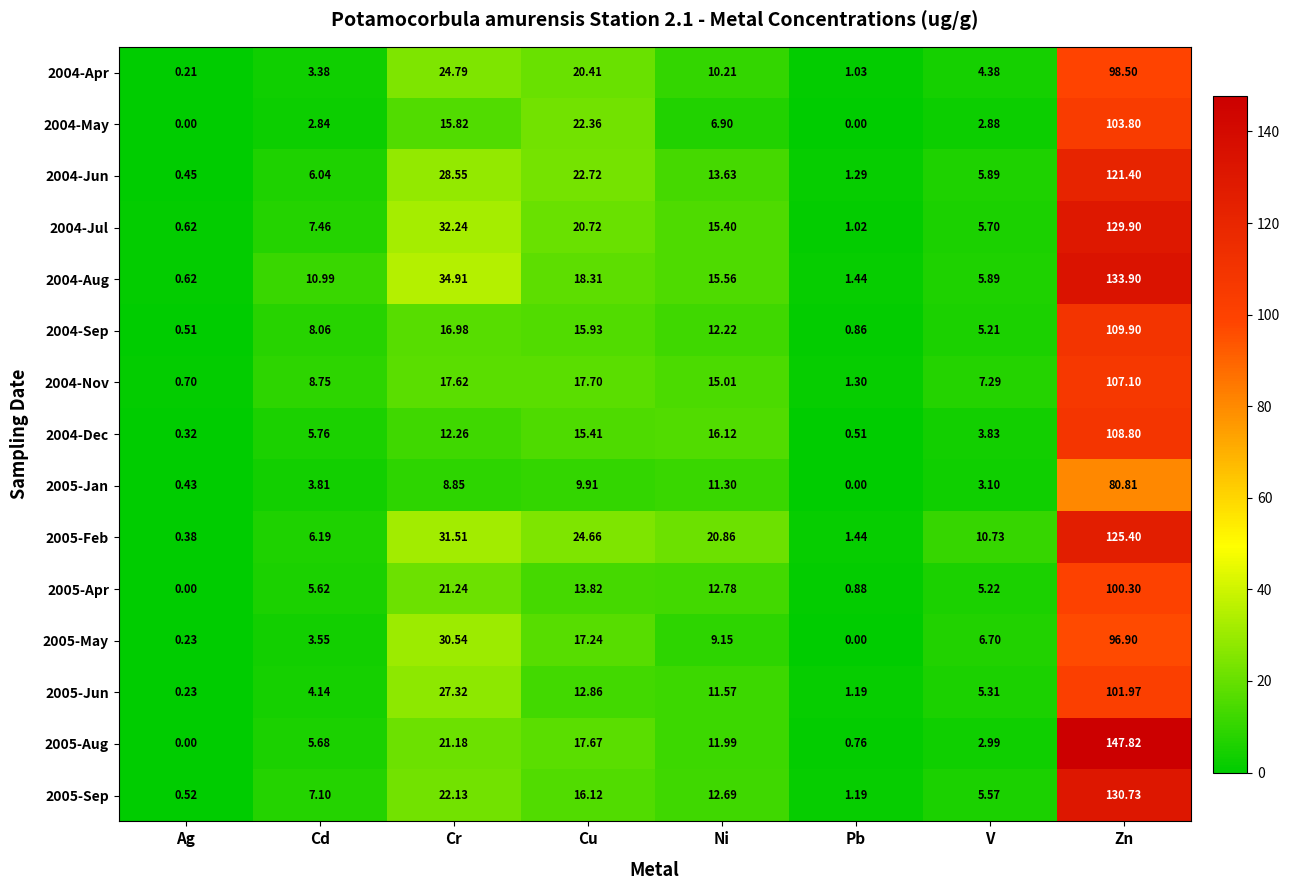

At which label does 2004-Dec first exceed 12?

Cr